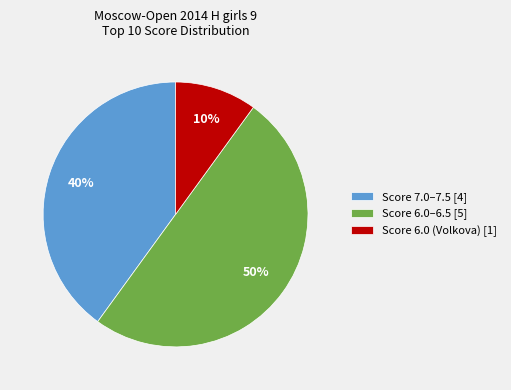

Which has a higher value, Score 6.0–6.5 [5] or Score 7.0–7.5 [4]?

Score 6.0–6.5 [5]